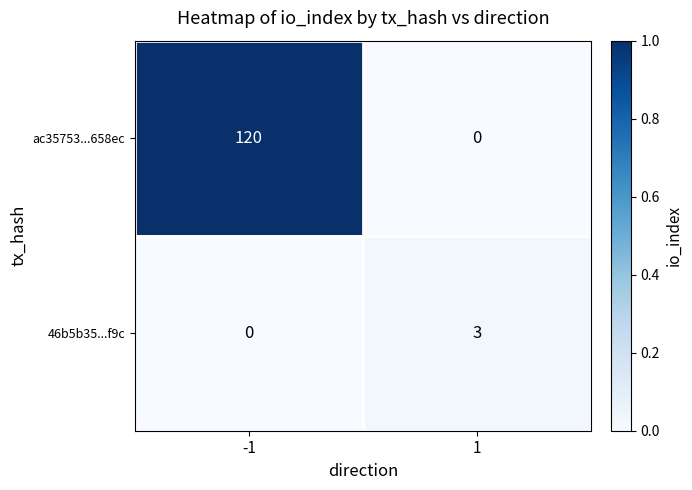

List the series in order of their peak value, lowest first.

46b5b35...f9c, ac35753...658ec